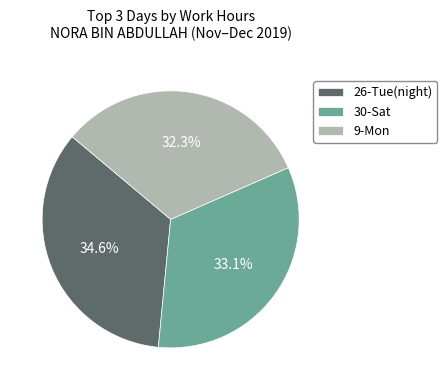

Which has a higher value, 26-Tue(night) or 30-Sat?

26-Tue(night)